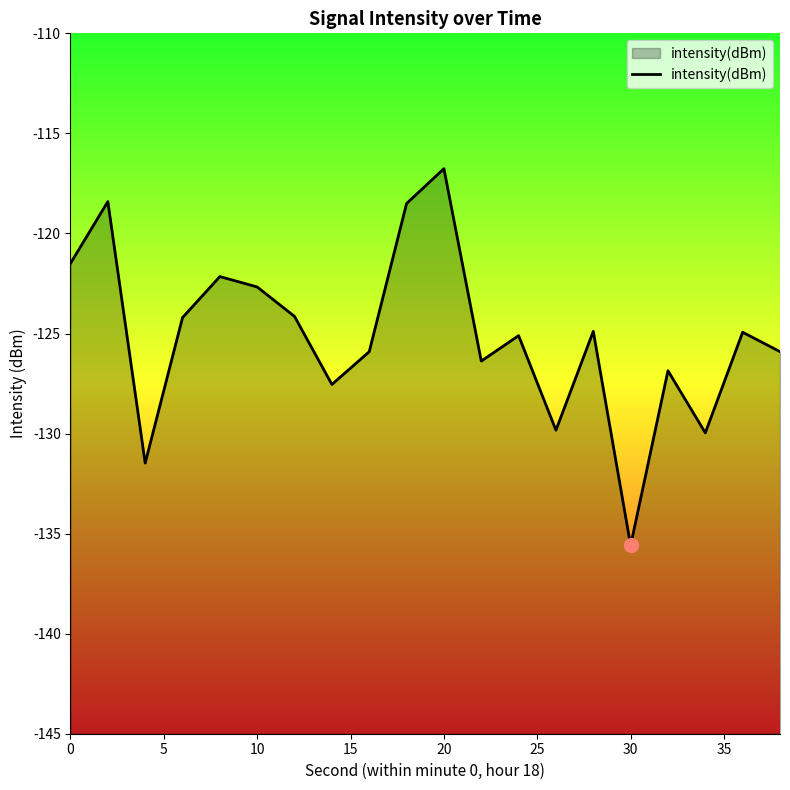

At which category does the chart reach its minimum across all series?

30